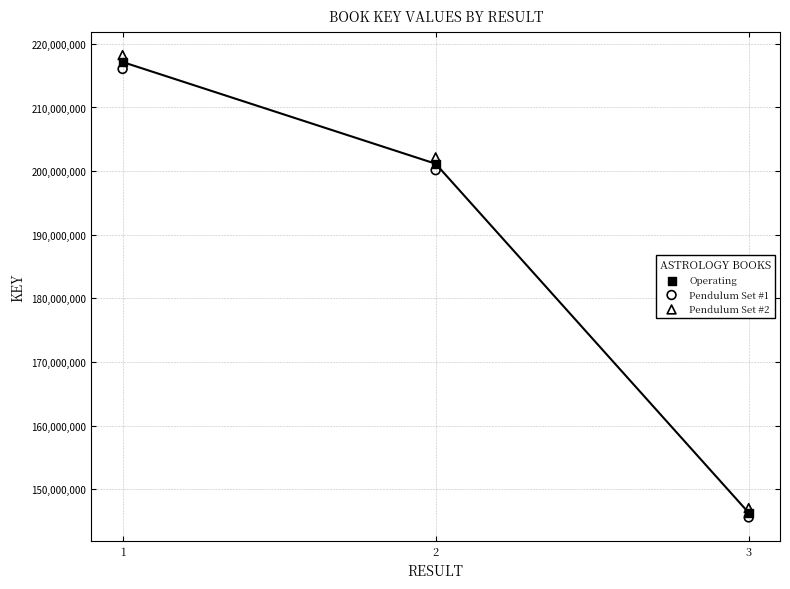

Across all series, what Y value is closest to 181915894?

200154581.1